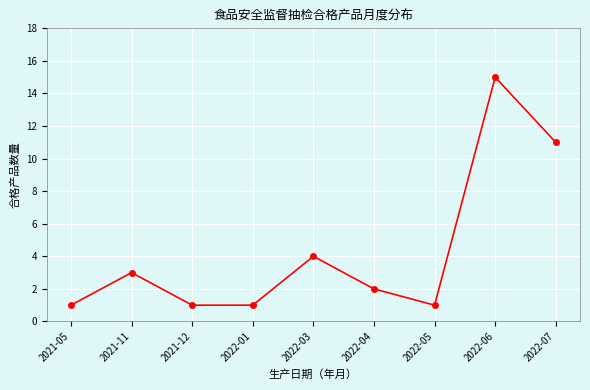

What is the value of the 4th point from the left?

1